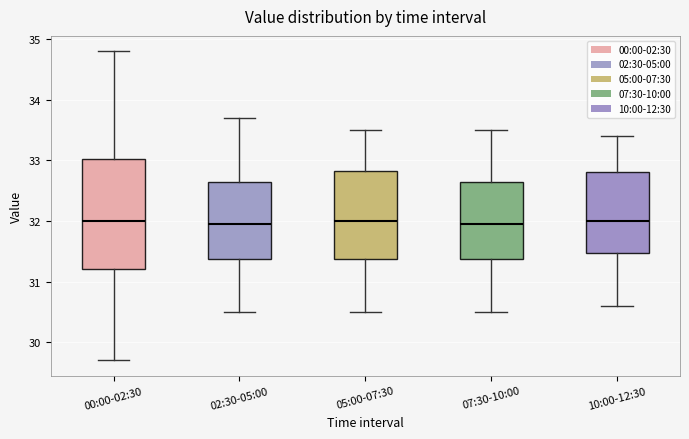

Which box is the tallest, from its lower edge to its upper edge?

00:00-02:30